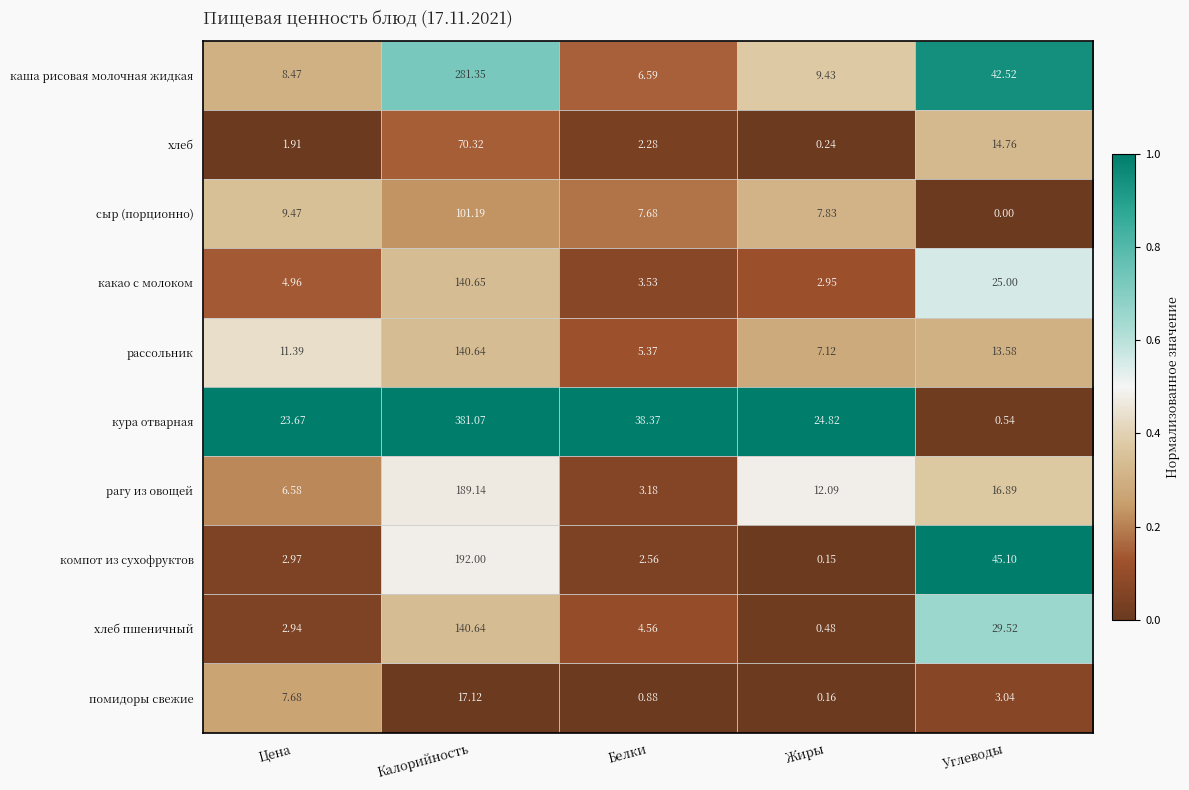

Rank the series at Белки from highest to lowest value.

кура отварная, сыр (порционно), каша рисовая молочная жидкая, рассольник, хлеб пшеничный, какао с молоком, рагу из овощей, компот из сухофруктов, хлеб, помидоры свежие